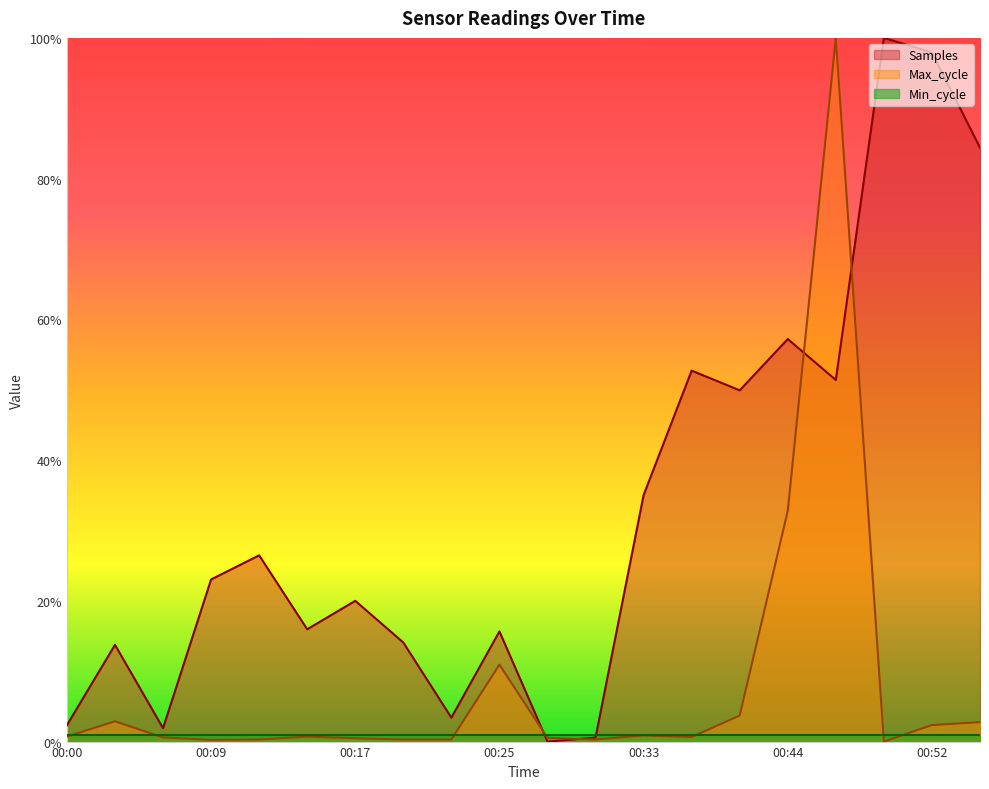

Which series changed the most between 00:23 and 00:35?

Samples